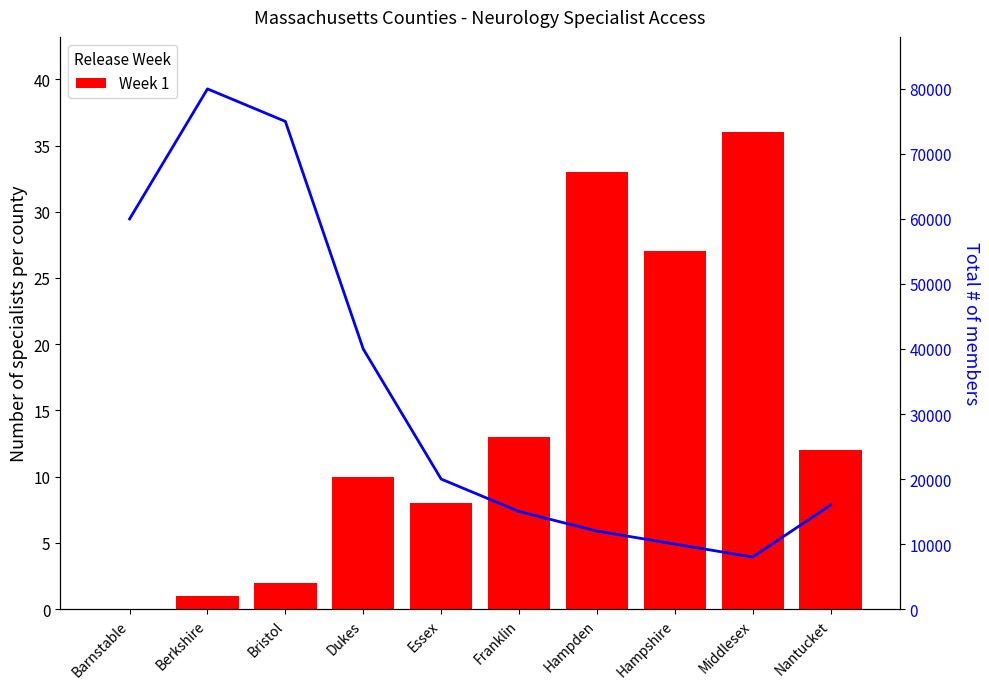

Reading left to right, list all the values displayed in this chart.

Week 1: 0	1	2	10	8	13	33	27	36	12
Flow (members): 60000	80000	75000	40000	20000	15000	12000	10000	8000	16000